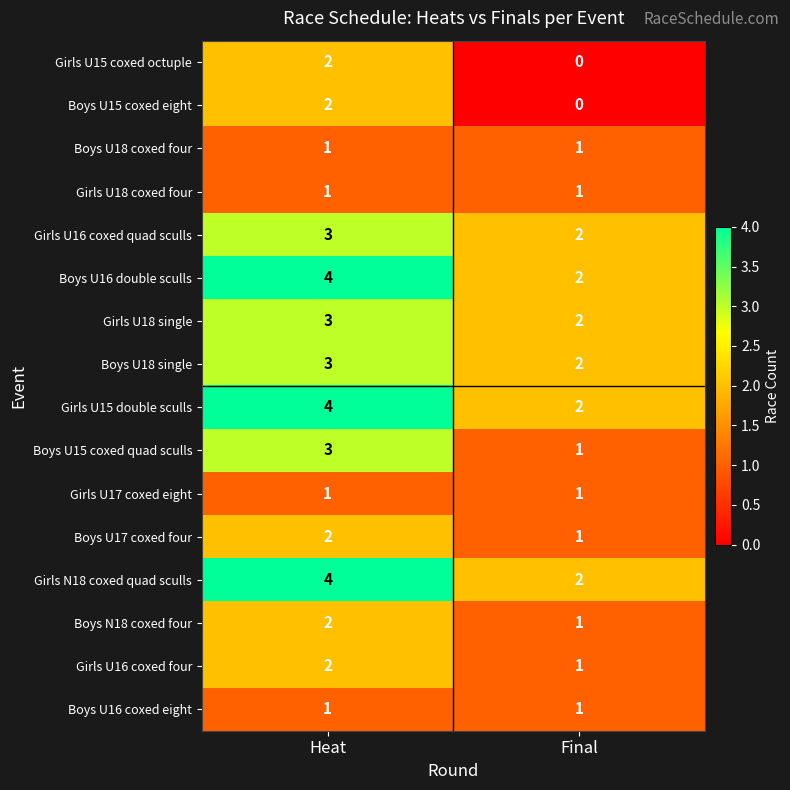

What is the spread (max minus min) of values at Heat?

3